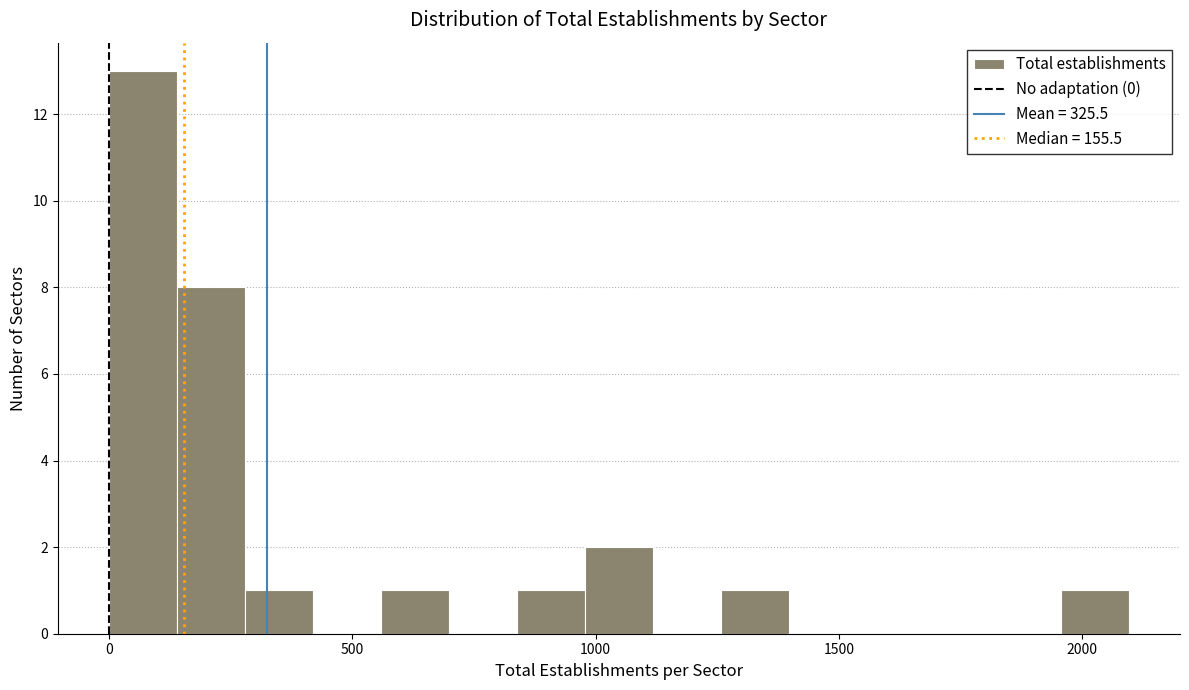

Read against the x-axis, roughly where is the centre of the tallest bar?

50